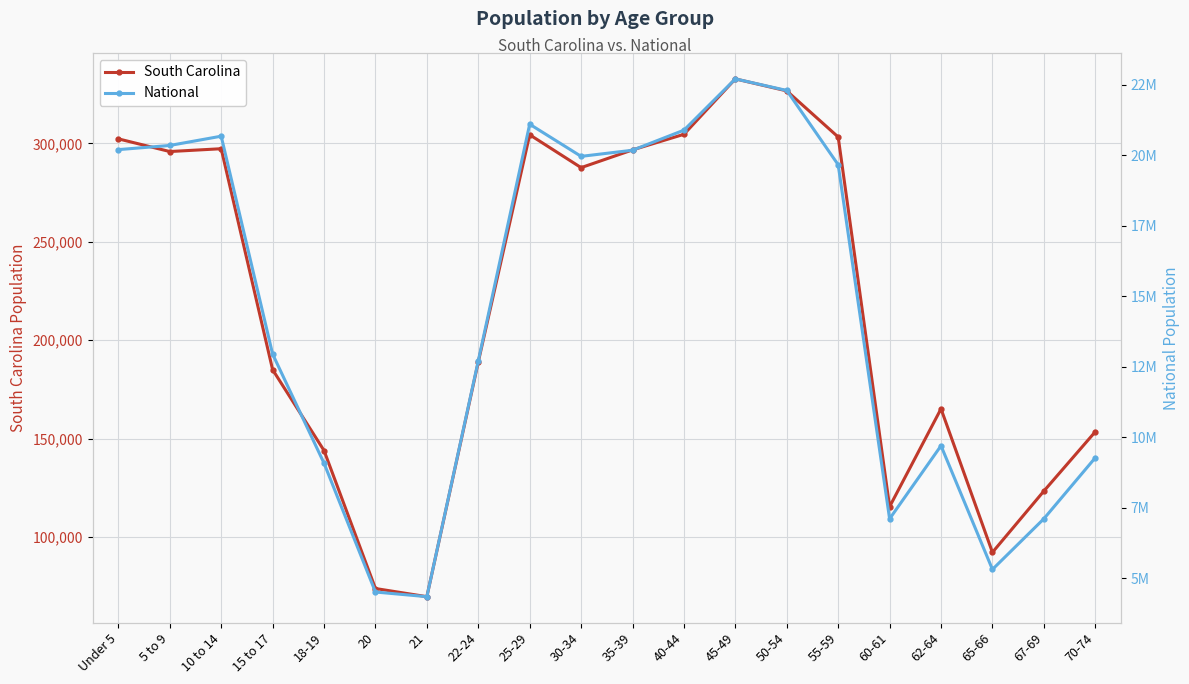

Reading left to right, extract all data points from this chart.

South Carolina: 302297	295853	297286	185038	143951	73846	69700	188948	304378	287678	296682	304610	332766	326662	303240	115411	165144	92218	123343	153482
National: 20201362	20348657	20677194	12954254	9086089	4519129	4354294	12712576	21101849	19962099	20179642	20890964	22708591	22298125	19664805	7113727	9704197	5319902	7115361	9278166